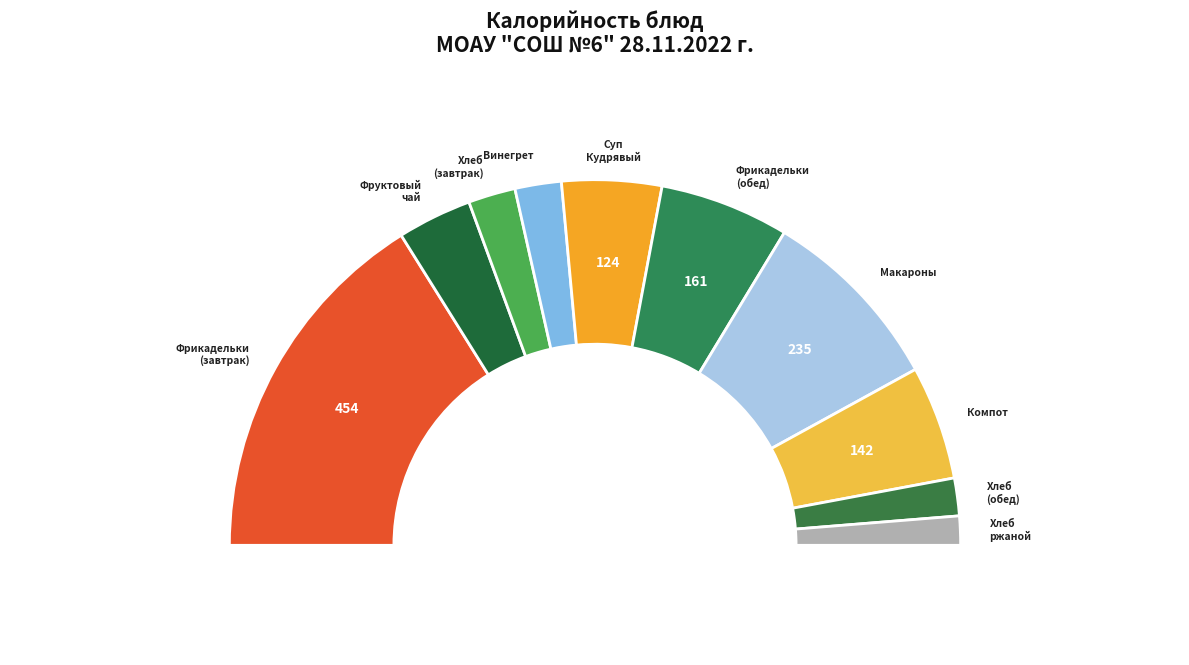

The Макаронные изделия отварные slice represents 29% of the pie. True or false?

False